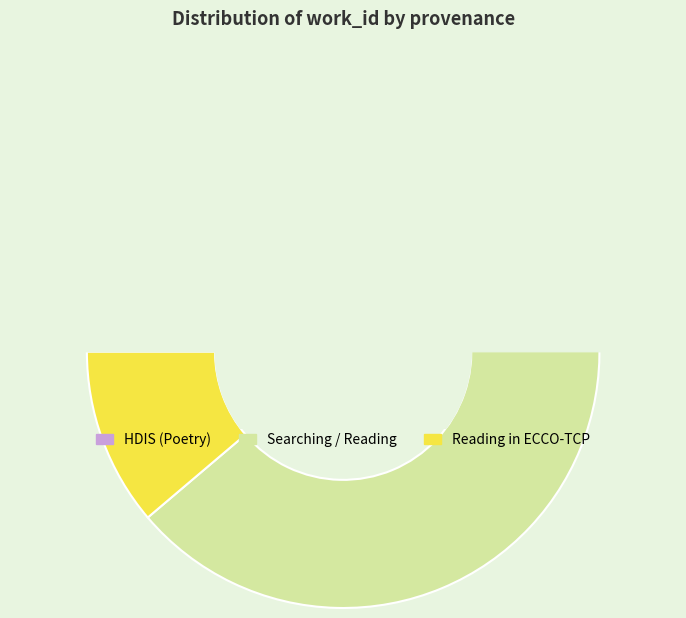

Count the number of slices in the pie.

7